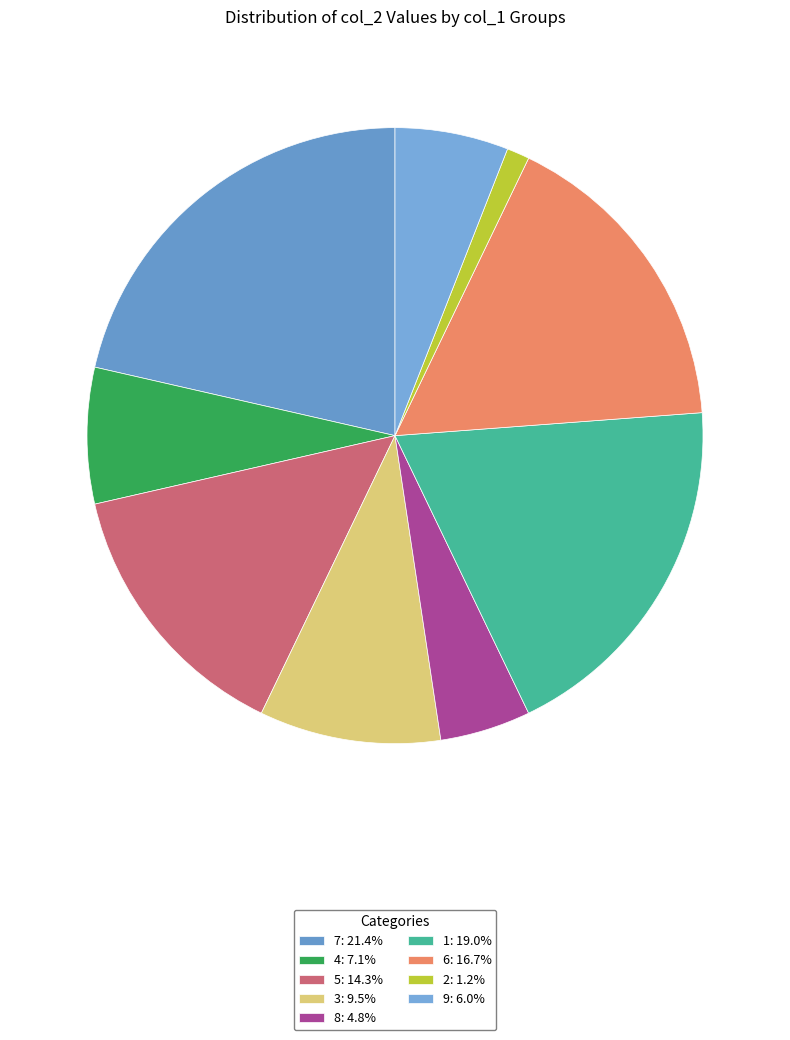

Which category has the biggest portion of the pie?

7